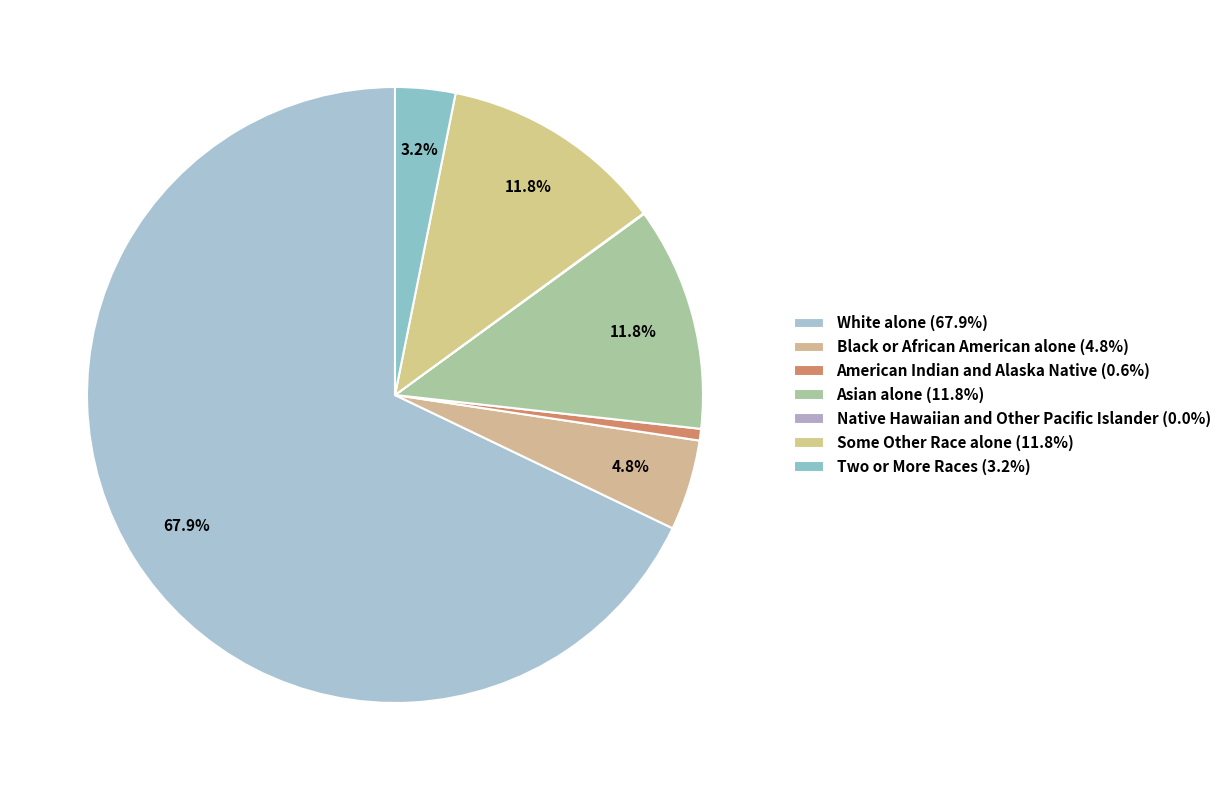

Is it true that Two or More Races is 3% of the pie?

True